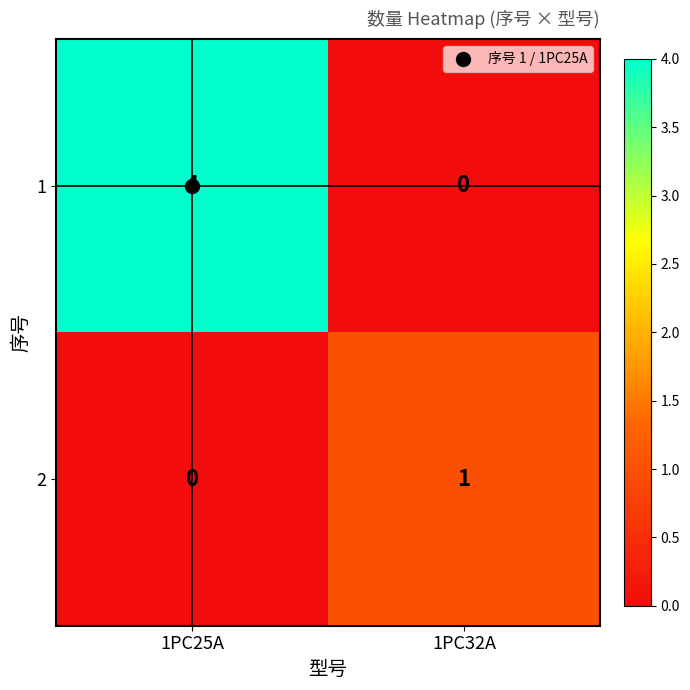

What is the sum of all 1 values?

4